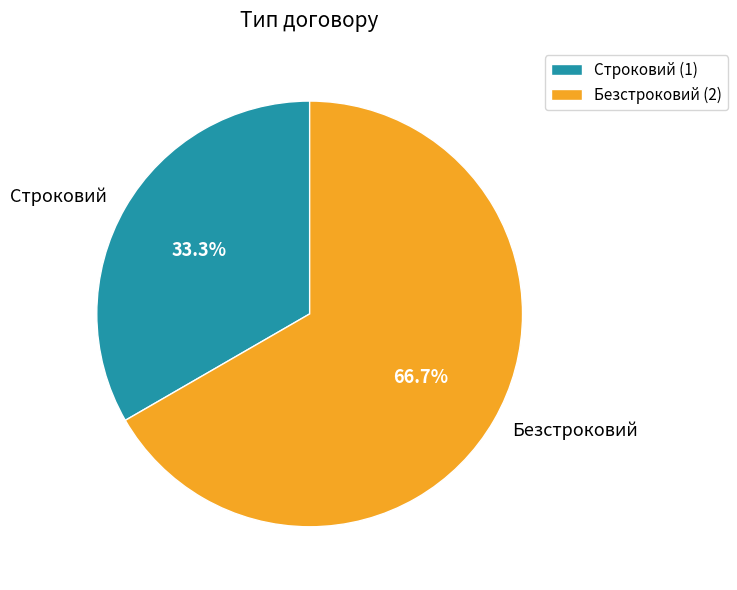

What is the majority slice?

Безстроковий